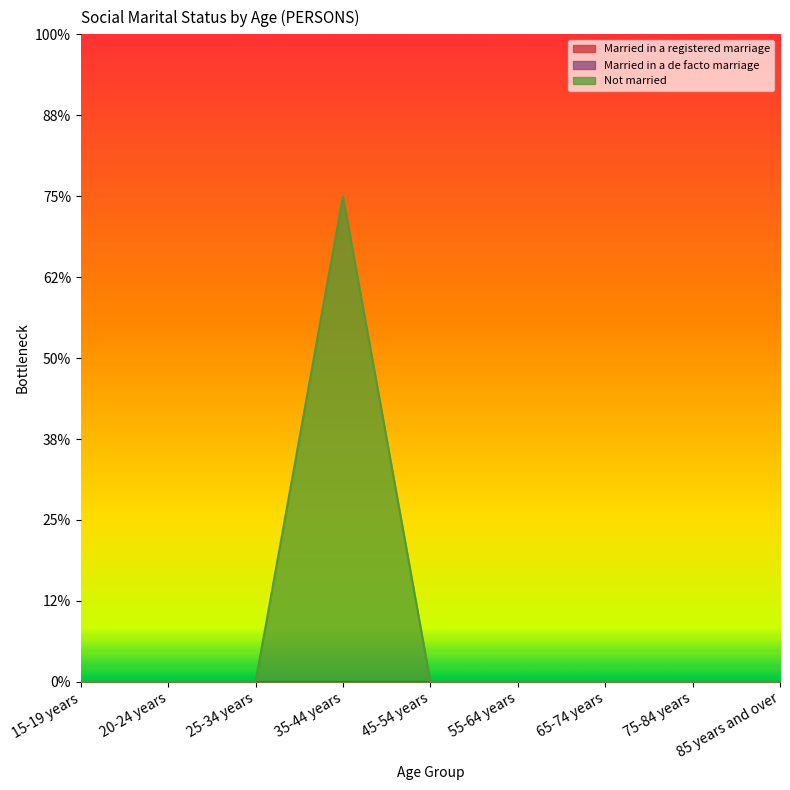

True or false: Married in a de facto marriage has more than 1 points higher than both neighbors.

False